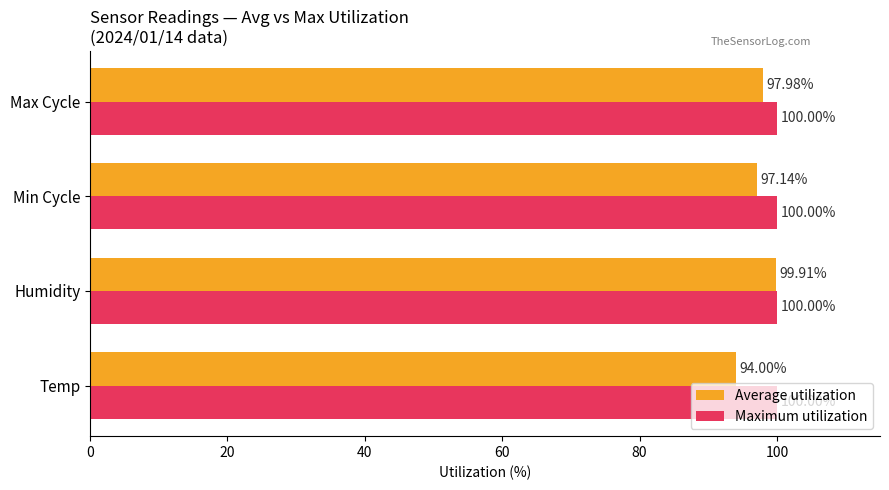

List the series in order of their overall mean, highest first.

Maximum utilization, Average utilization